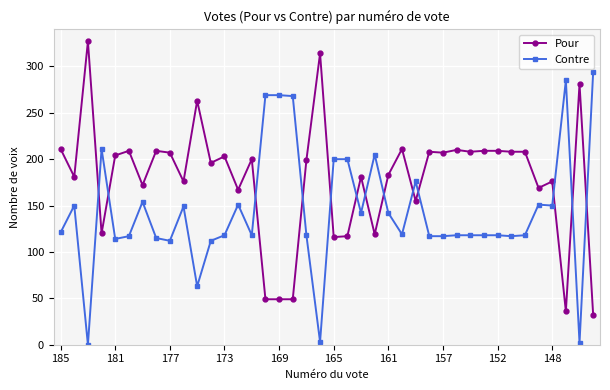

What is the value of the Contre point at the 28th from the left?

117